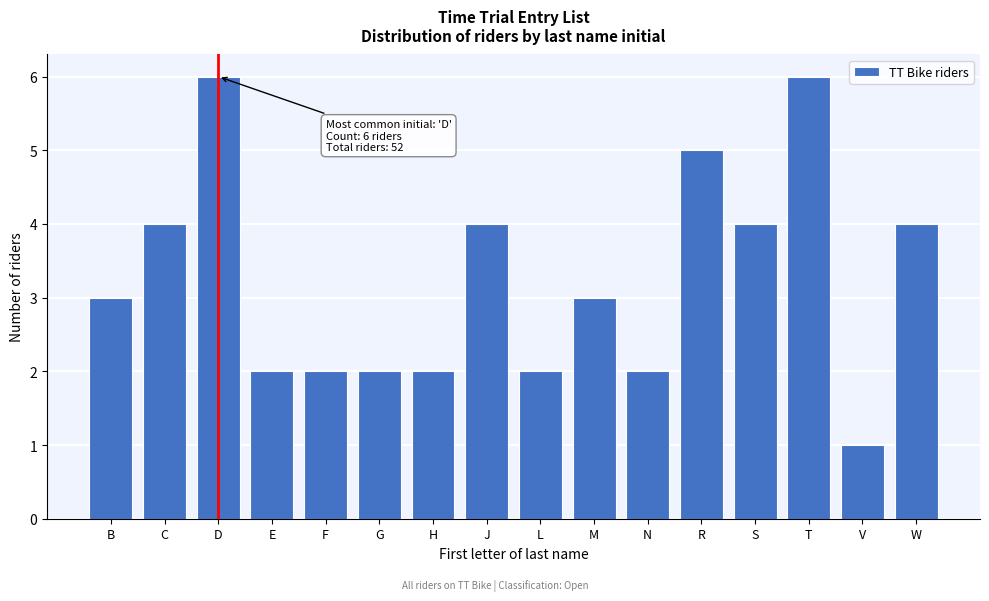

Reading left to right, extract all data points from this chart.

B=3	C=4	D=6	E=2	F=2	G=2	H=2	J=4	L=2	M=3	N=2	R=5	S=4	T=6	V=1	W=4